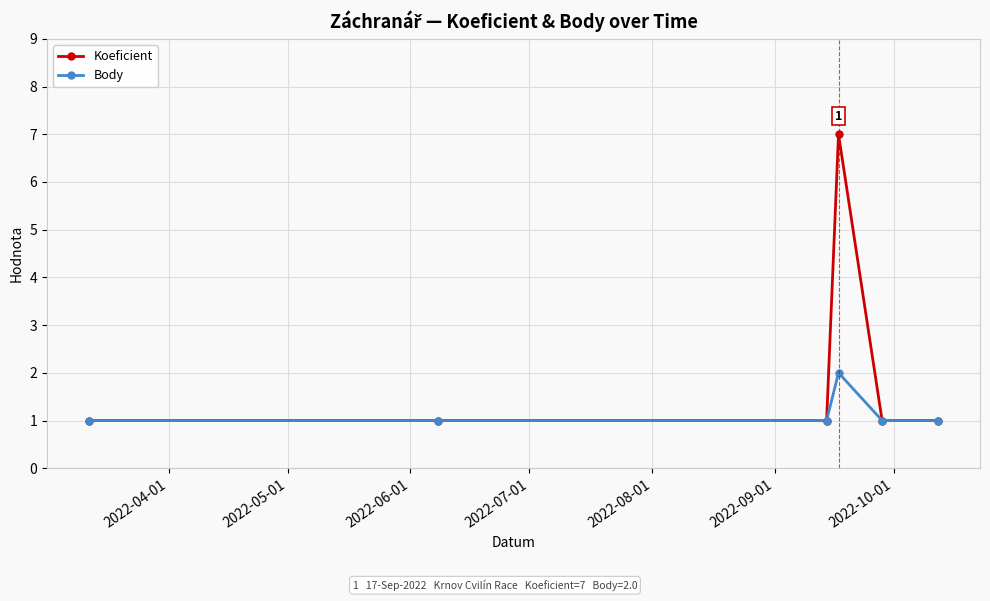

Reading right to left, list all the values displayed in this chart.

Koeficient: 1	1	7	1	1	1
Body: 1	1	2	1	1	1